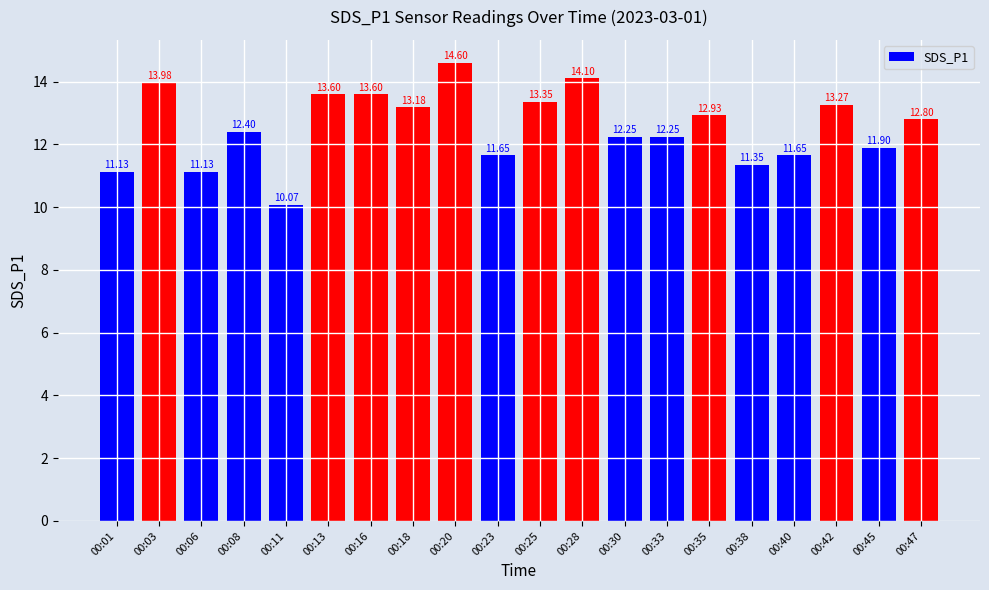

What is the smallest value displayed?

10.1